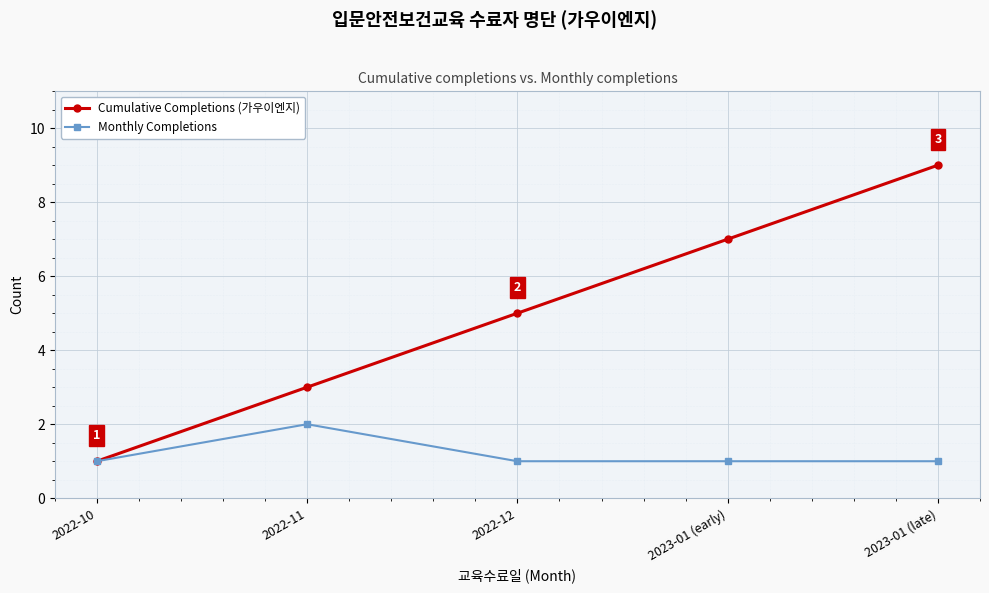

Reading left to right, transcribe all the data shown in this chart.

Cumulative Completions (가우이엔지): 1	3	5	7	9
Monthly Completions: 1	2	1	1	1